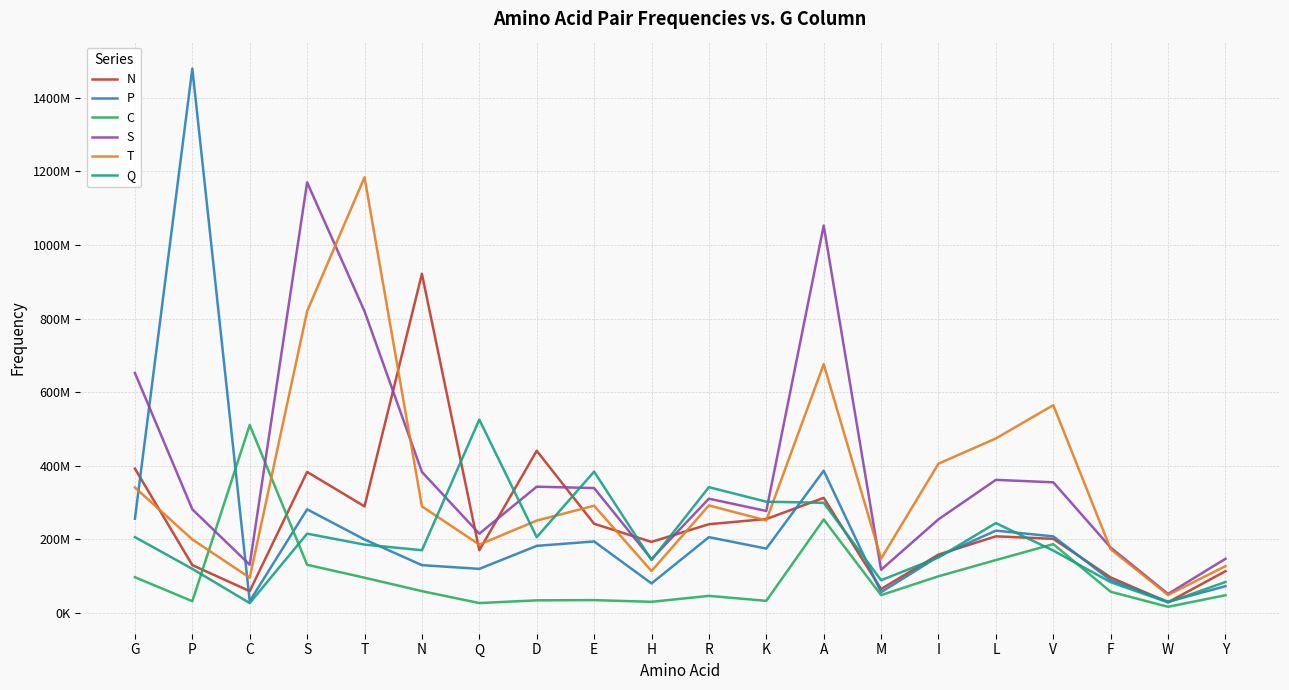

Rank the series at L from highest to lowest value.

T, S, Q, P, N, C